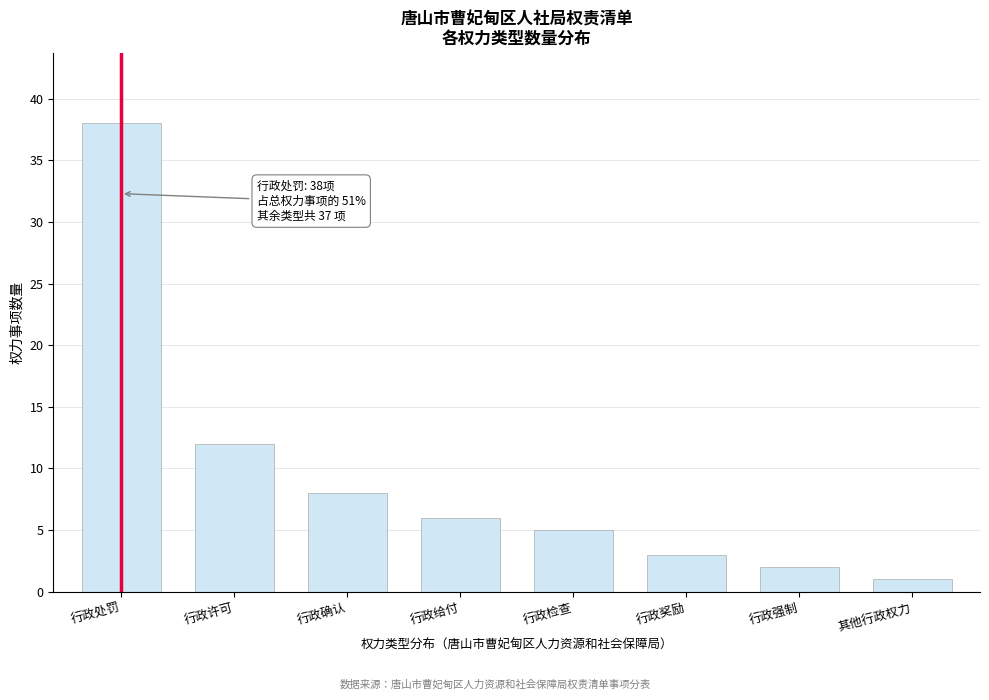

Reading left to right, what are all the values shown in this chart?

38	12	8	6	5	3	2	1